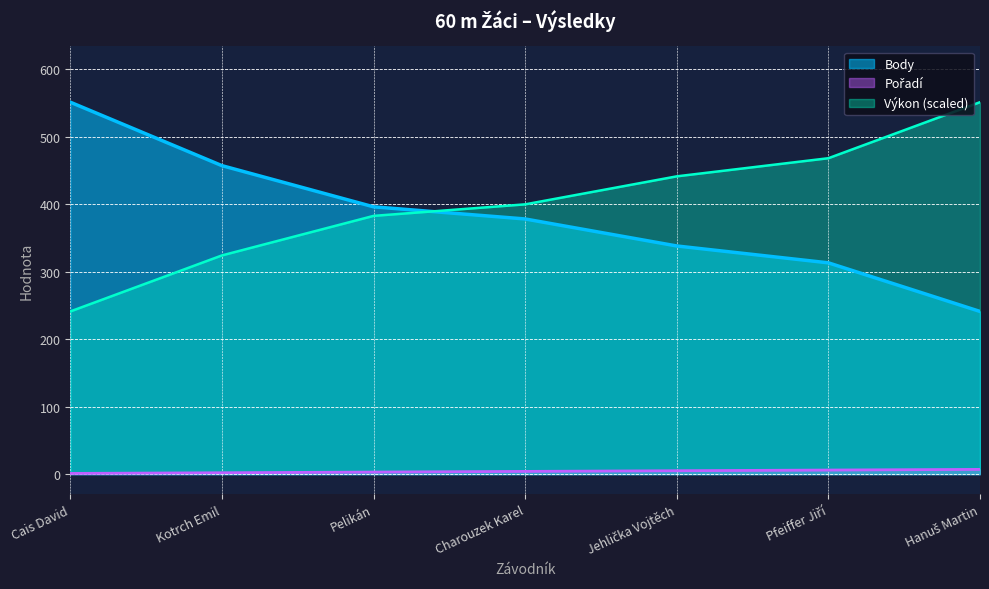

True or false: Body has more than 2 points higher than both neighbors.

False